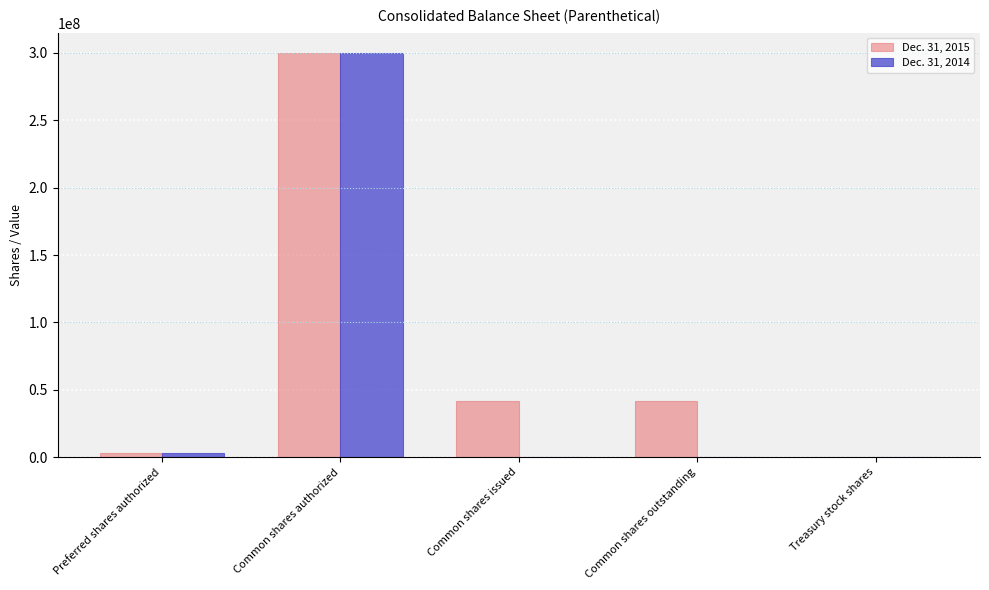

What are all the series names shown in the legend?

Dec. 31, 2015, Dec. 31, 2014